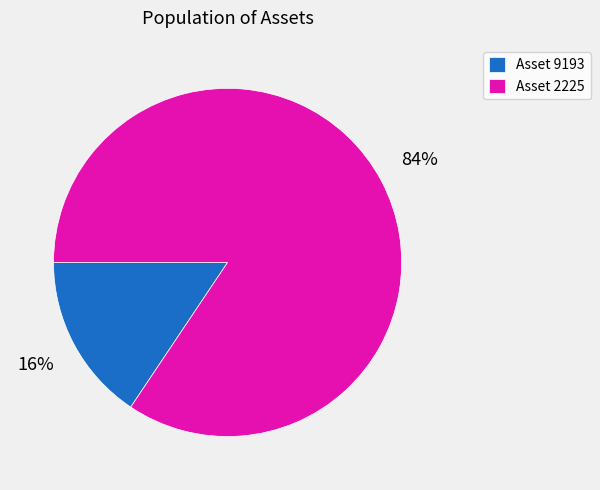

True or false: Asset 9193 accounts for 5% of the total.

False